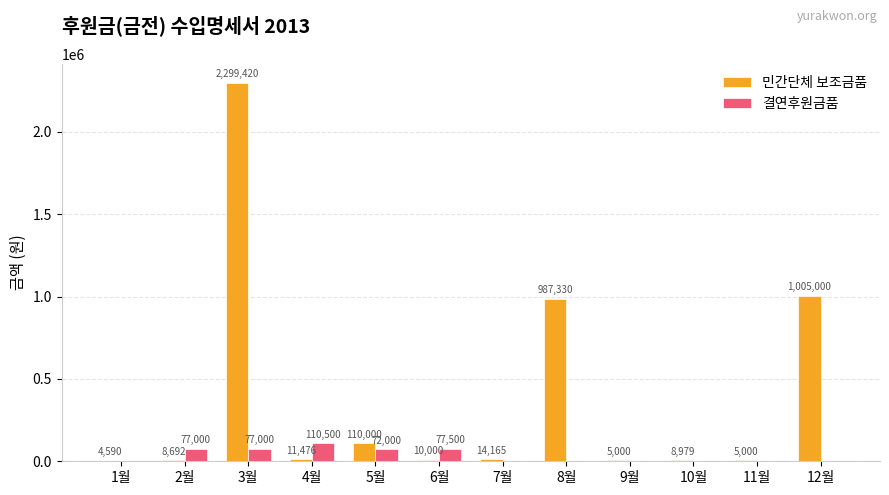

Which series has the largest total across all categories?

민간단체 보조금품